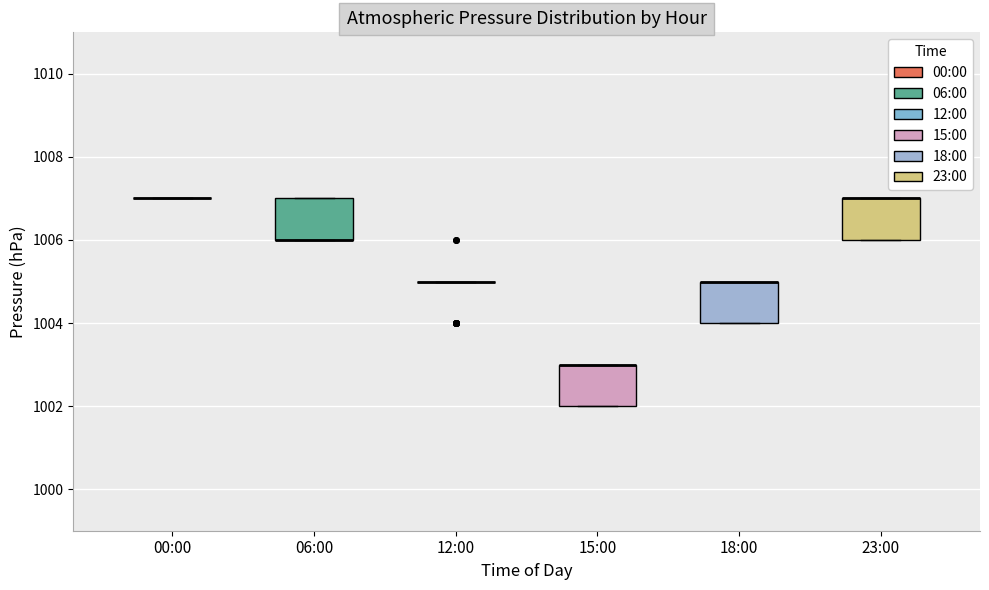

Where is the lower edge of the box for 23:00 on the y-axis? The values are not printed on the chart, so give them approximately, as read against the axis.

1006